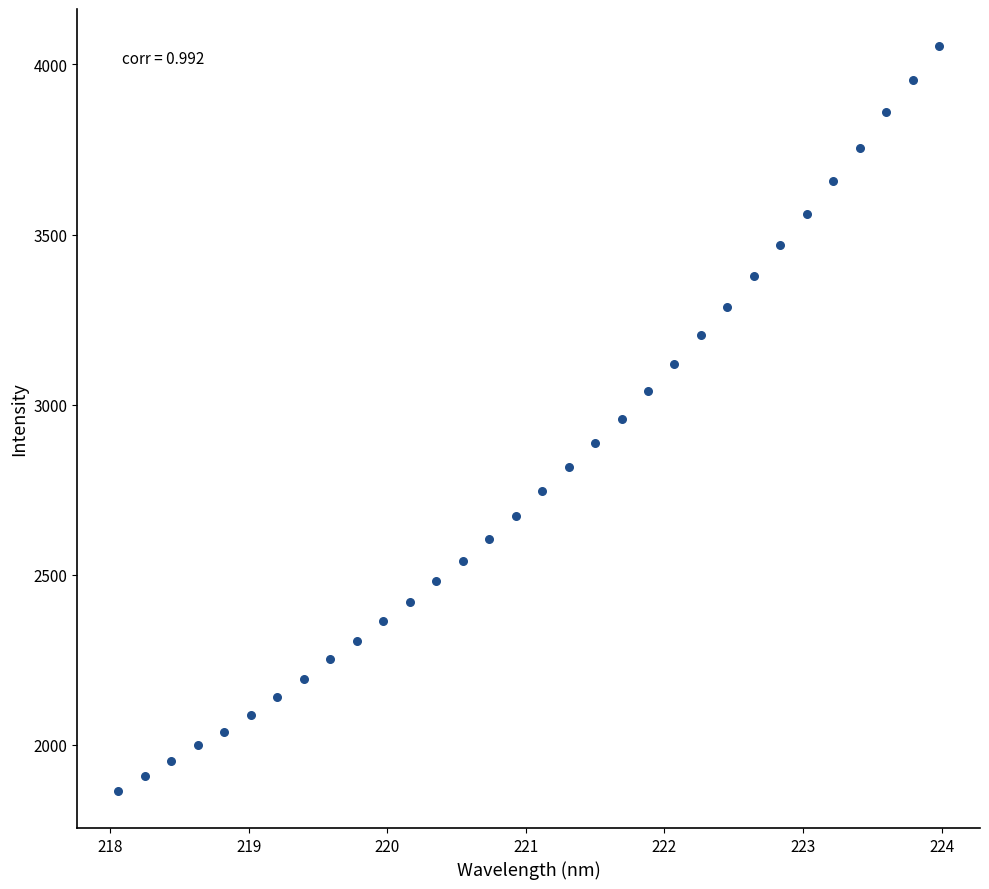

What is the range of Y values (max minus min)?

2188.4